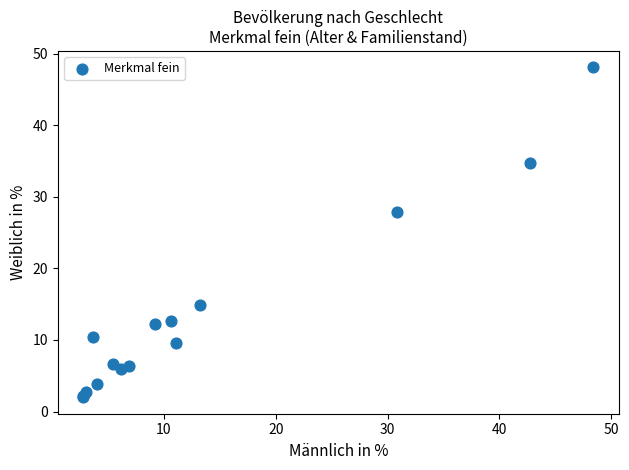

What Y value in the scatter plot is closest to 25?

27.9